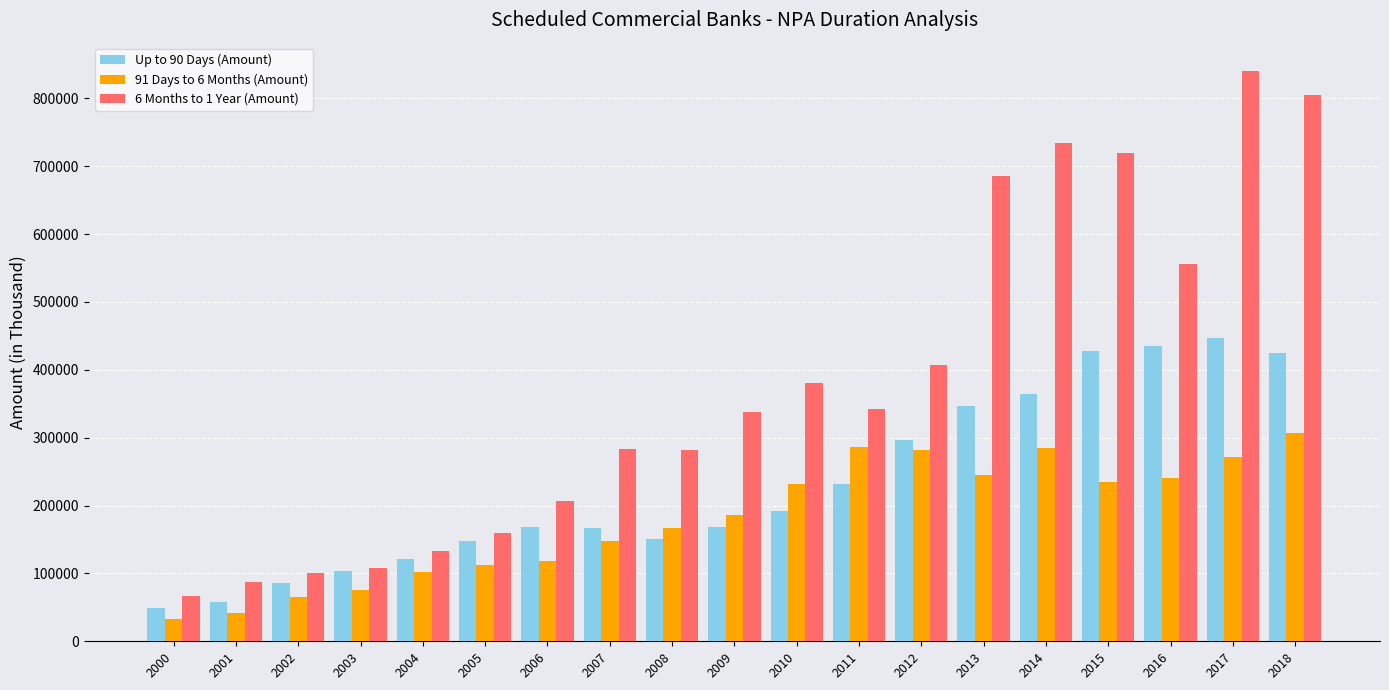

What are all the series names shown in the legend?

Up to 90 Days (Amount), 91 Days to 6 Months (Amount), 6 Months to 1 Year (Amount)